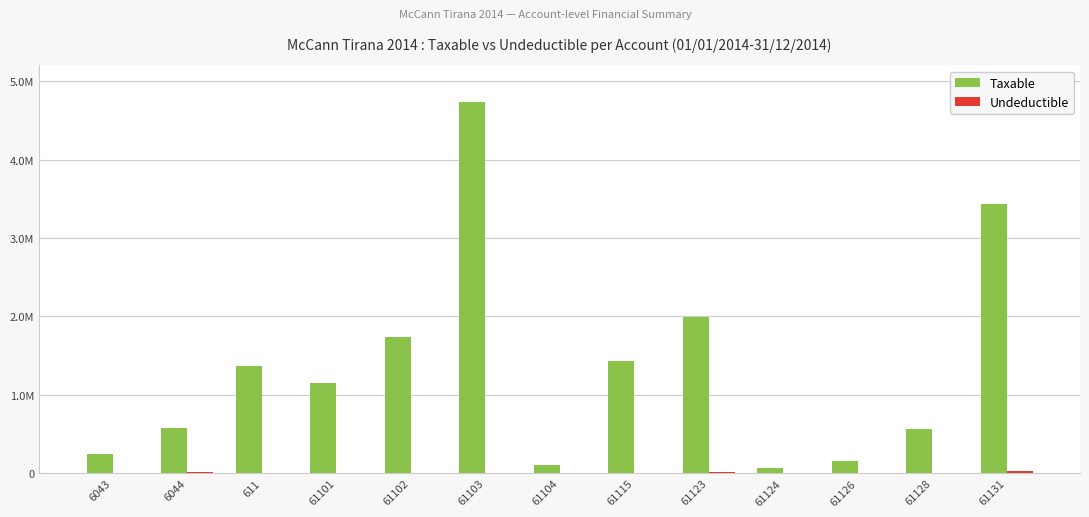

At which category is the sum across all series the highest?

61103